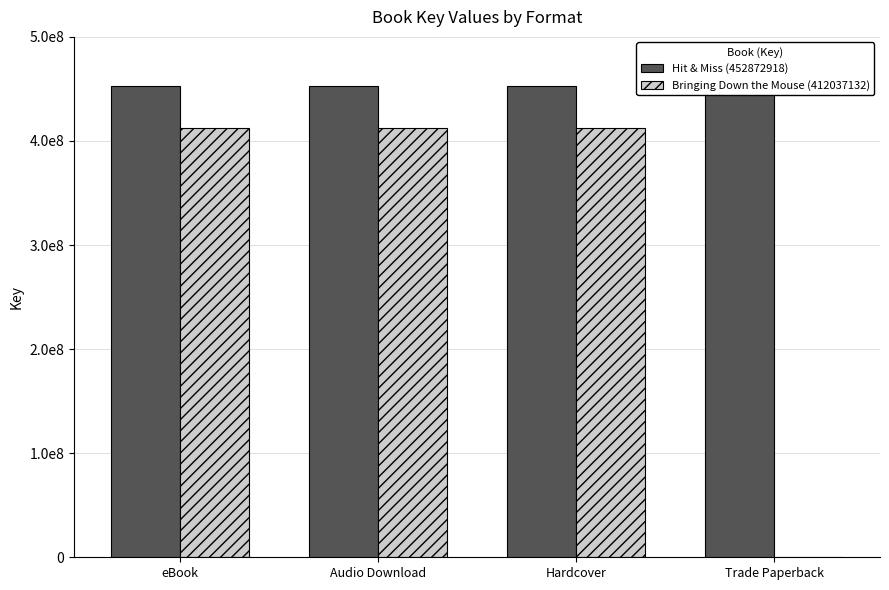

At which category does the chart reach its minimum across all series?

Trade Paperback